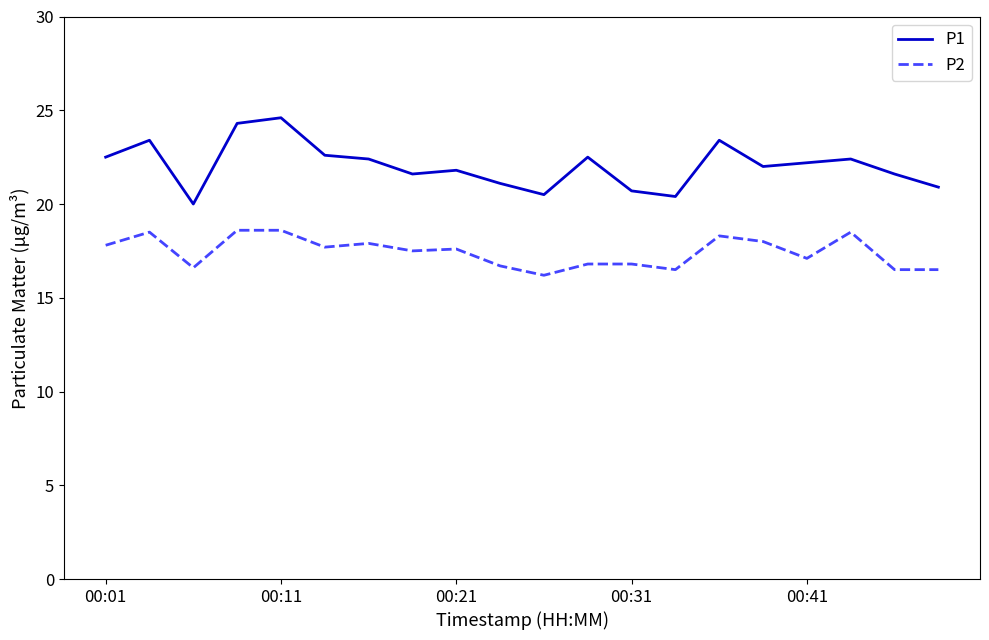

Is this an area chart (filled region under the line)?

No